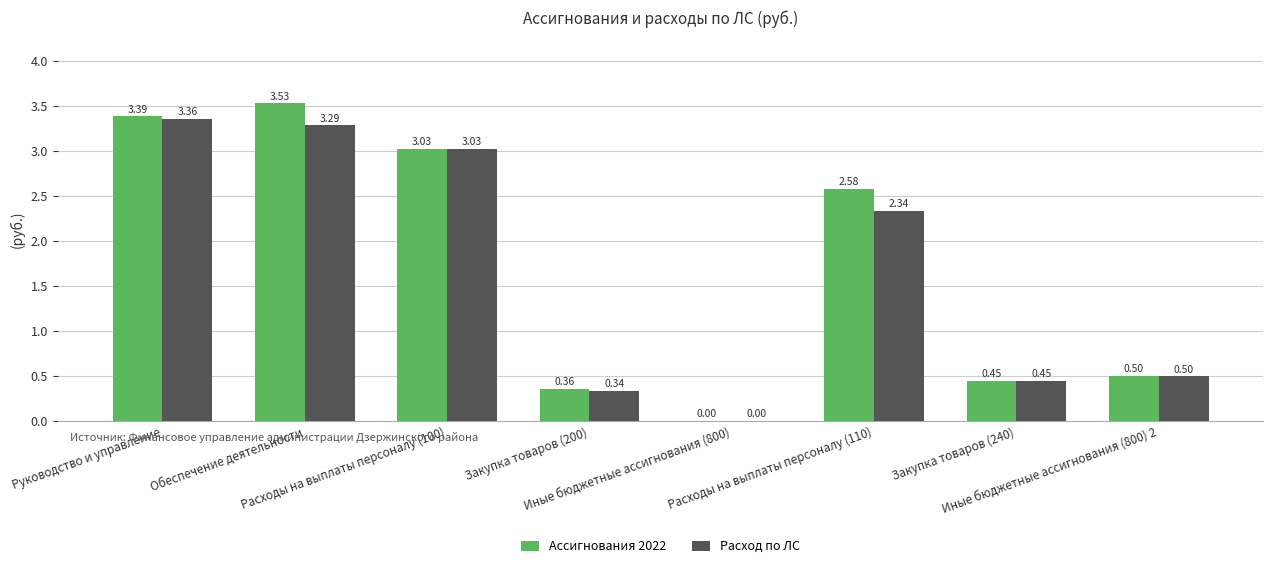

At which category is the sum across all series the highest?

Обеспечение деятельности